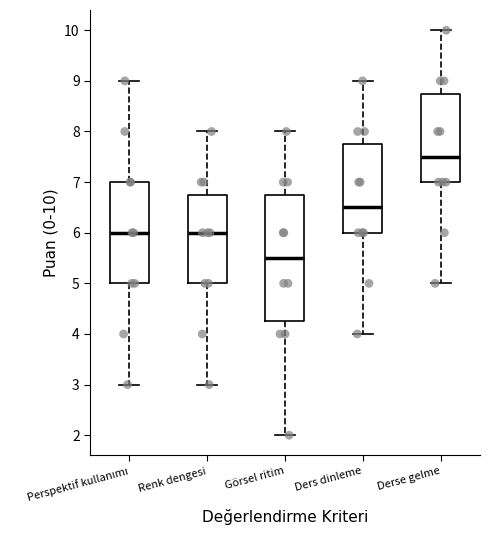

Which box is the tallest, from its lower edge to its upper edge?

Görsel ritim